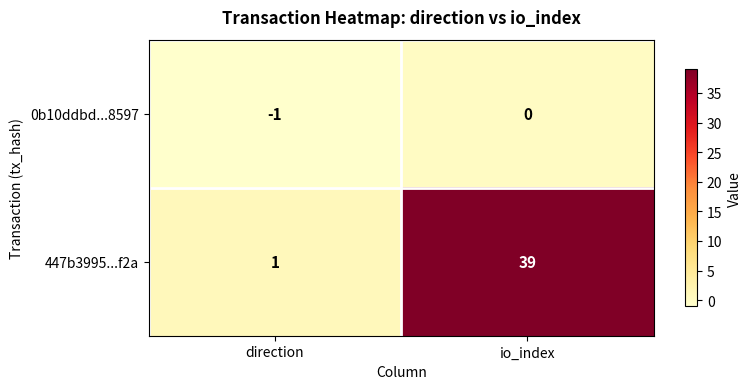

Is it true that 447b3995...f2a equals 39 at io_index?

True